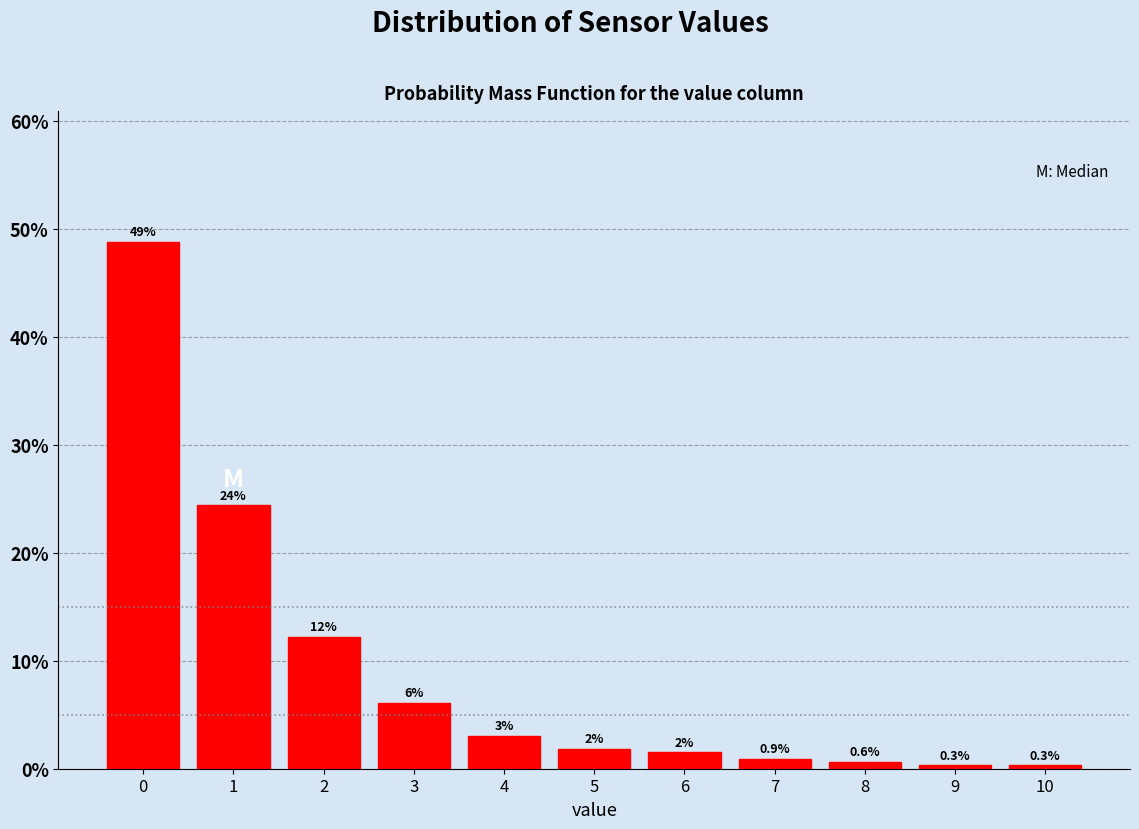

What is the maximum value shown in the chart?

48.8